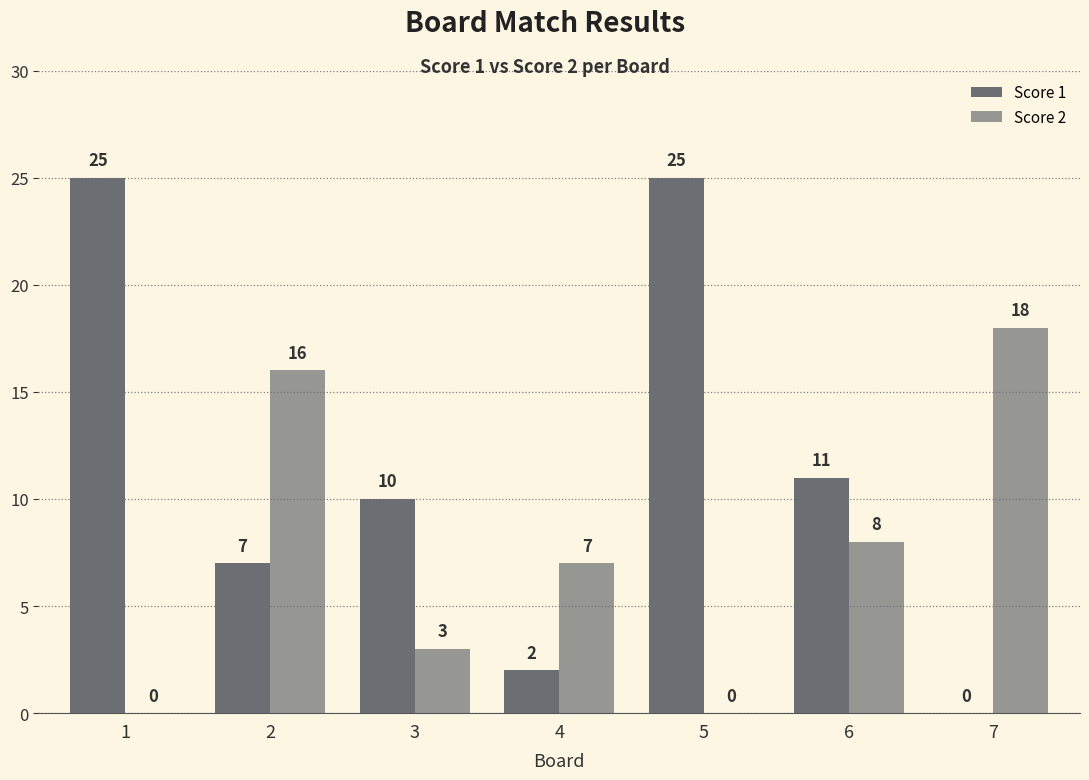

How many categories are shown in the chart?

7